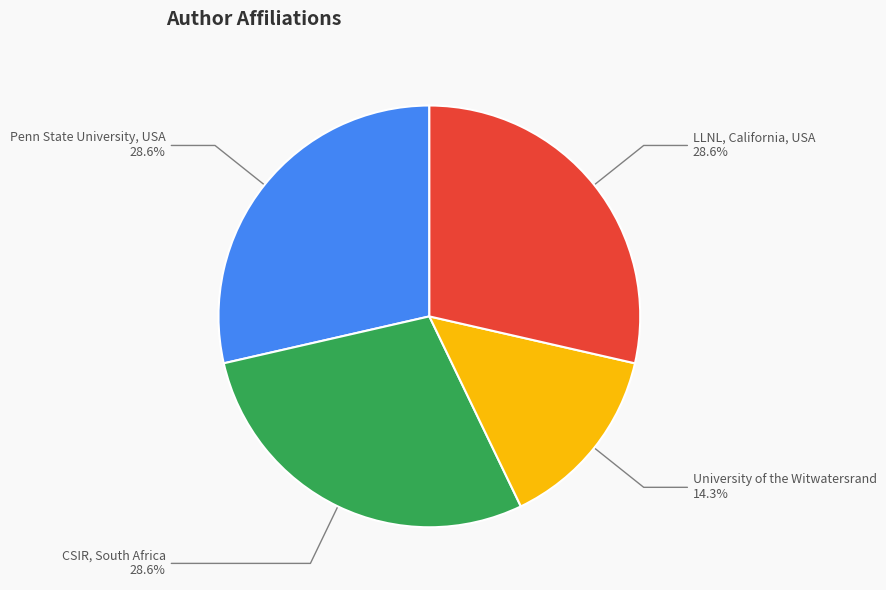

To the nearest percent, what percentage of the pie is CSIR, South Africa?

29%